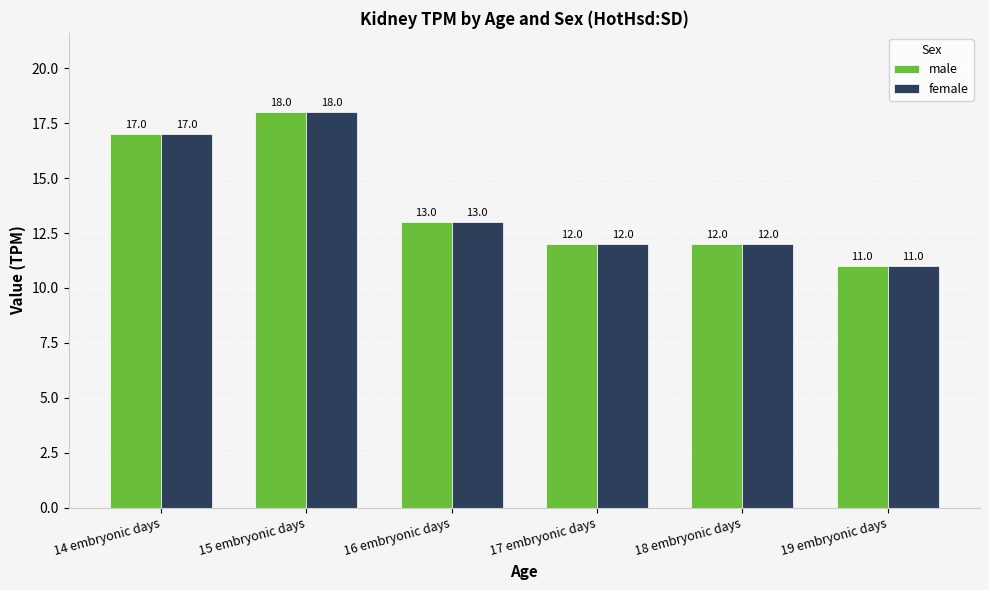

What position from the left is 16 embryonic days?

3